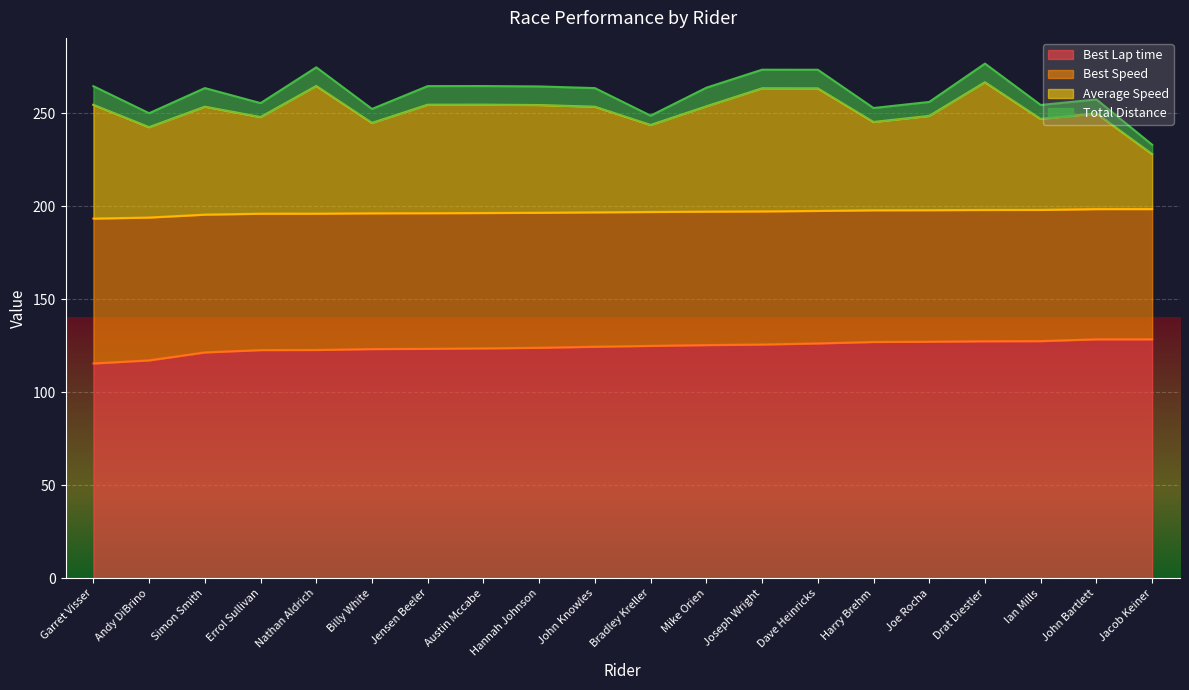

Between John Knowles and Bradley Kreller, which series saw the biggest shift?

Average Speed